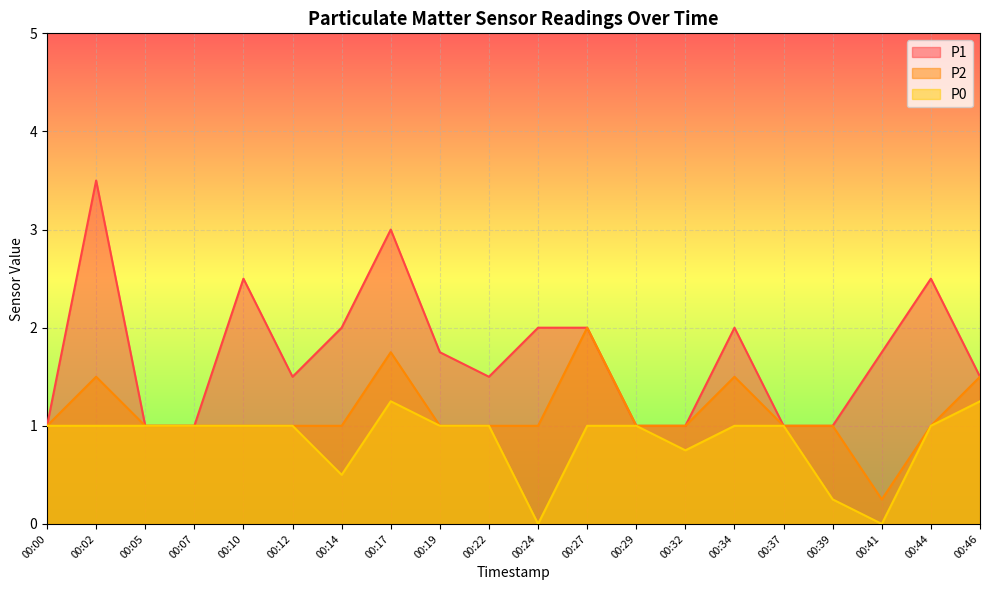

What are all the series names shown in the legend?

P1, P2, P0